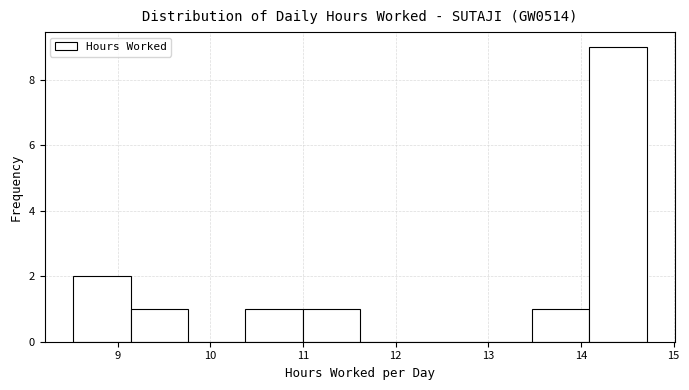

What is the height of the bar covering 14.1 to 14.7 on the x-axis? Neither the bar edges nor the heights are printed on the chart, so give them approximately, as read against the axes.

9